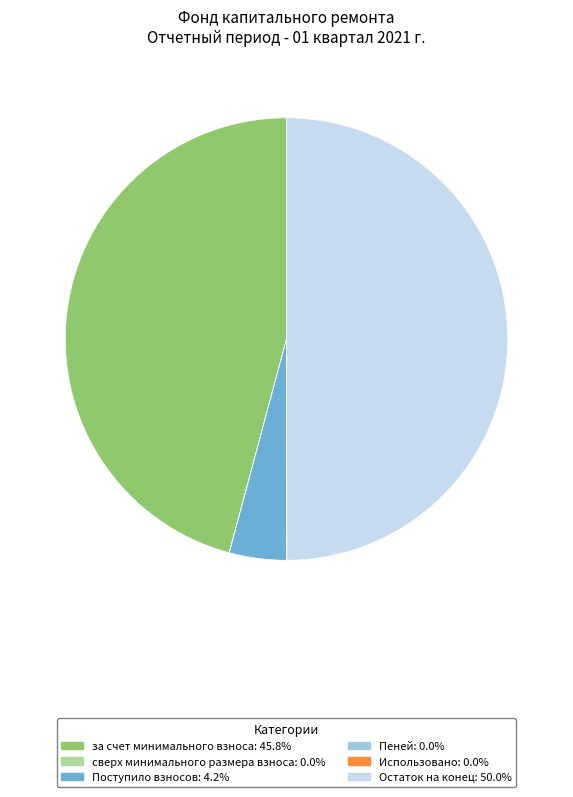

Which category has the biggest portion of the pie?

Остаток на конец